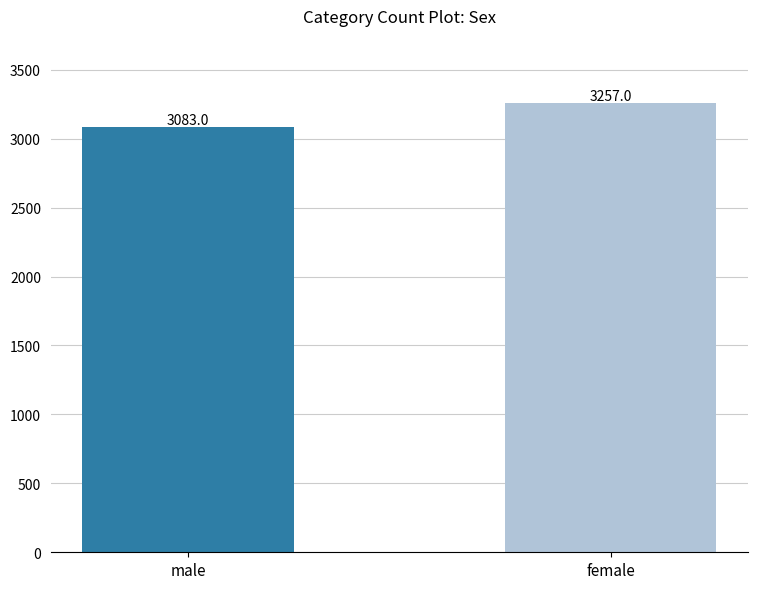

What is the smallest value displayed?

3083